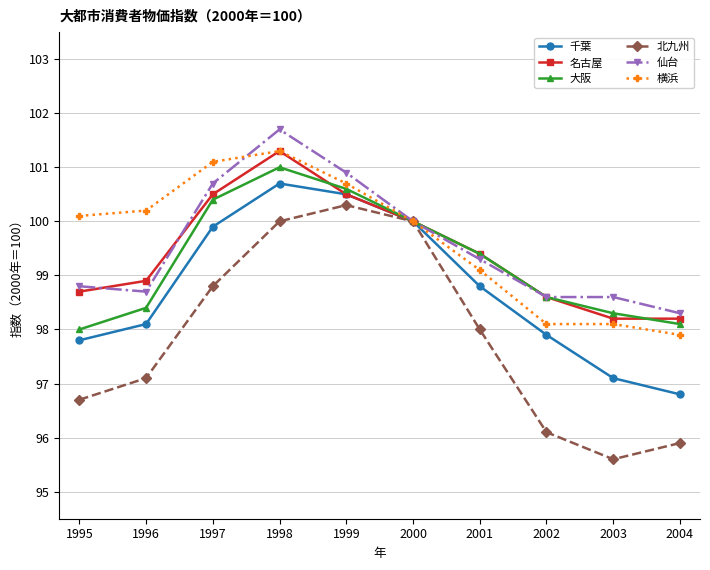

What is the value of the 大阪 point at the 4th from the left?

101.0